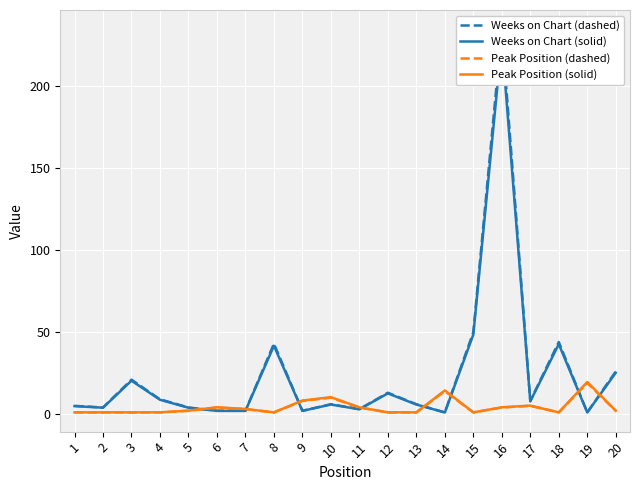

Reading left to right, list all the values displayed in this chart.

Weeks on Chart (dashed): 5.0	4.0	21.0	9.0	4.0	2.0	2.0	43.0	2.0	6.0	3.0	13.0	6.0	1.0	50.0	235.0	8.0	44.0	1.0	26.0
Weeks on Chart (solid): 4.8	3.9	20.4	8.7	3.9	1.9	1.9	41.7	1.9	5.8	2.9	12.6	5.8	1.0	48.5	227.9	7.8	42.7	1.0	25.2
Peak Position (dashed): 1.0	1.0	1.0	1.0	2.0	4.0	3.0	1.0	8.0	10.0	4.0	1.0	1.0	14.0	1.0	4.0	5.0	1.0	19.0	2.0
Peak Position (solid): 1.0	1.0	1.0	1.0	2.1	4.1	3.1	1.0	8.2	10.3	4.1	1.0	1.0	14.4	1.0	4.1	5.2	1.0	19.6	2.1